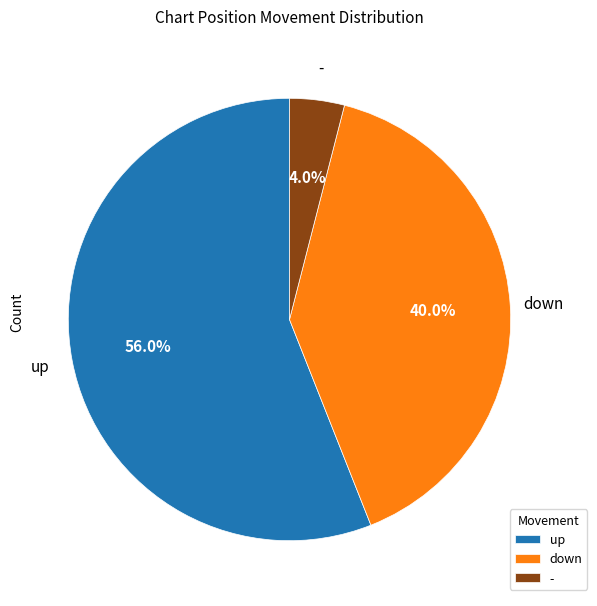

What is the majority slice?

up